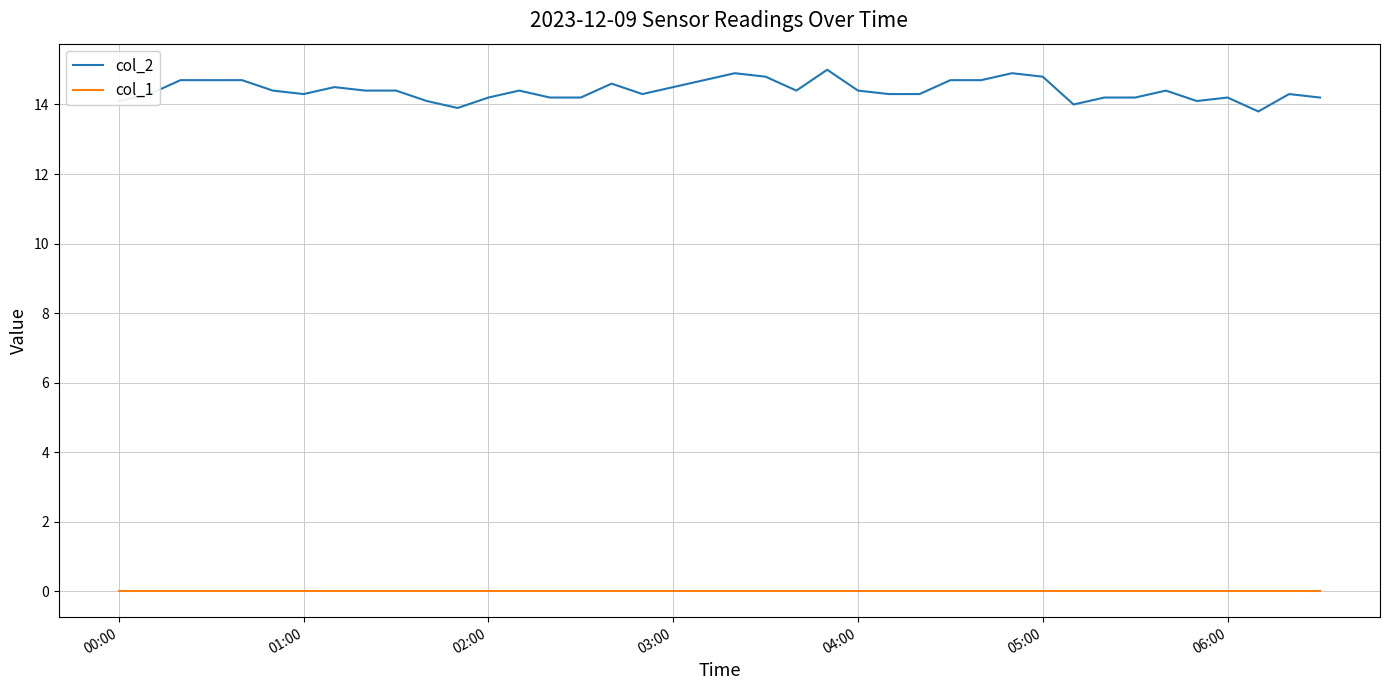

True or false: col_1 and col_2 cross at least once.

False